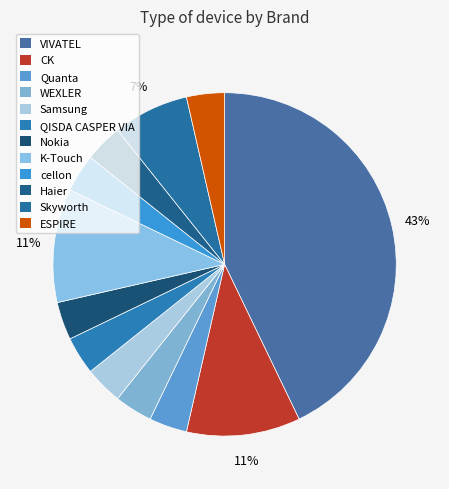

How many slices are in this pie chart?

12